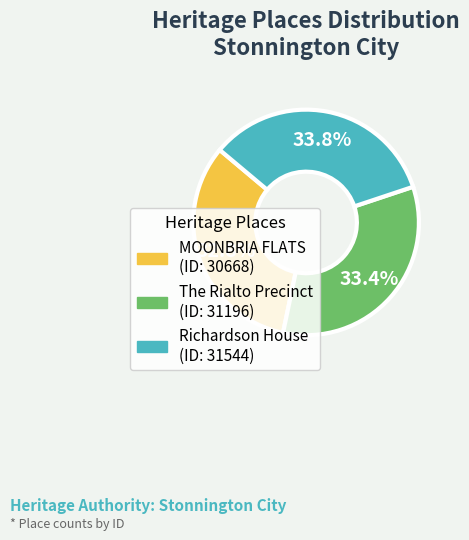

Which category has the smallest portion of the pie?

MOONBRIA FLATS